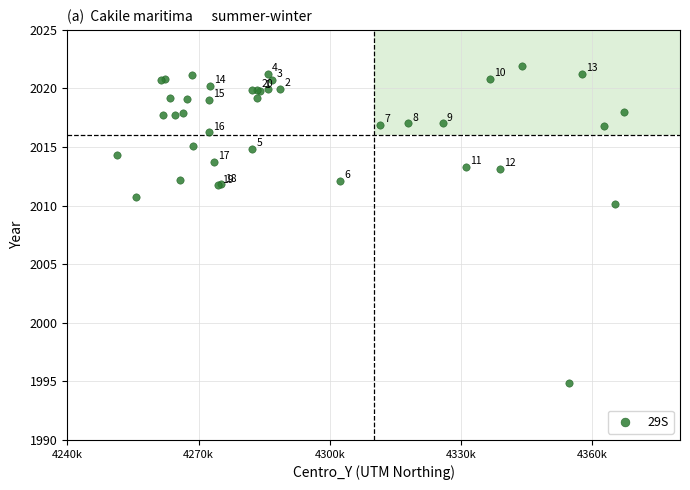

What Y value in the scatter plot is closest to 2008?

2010.2